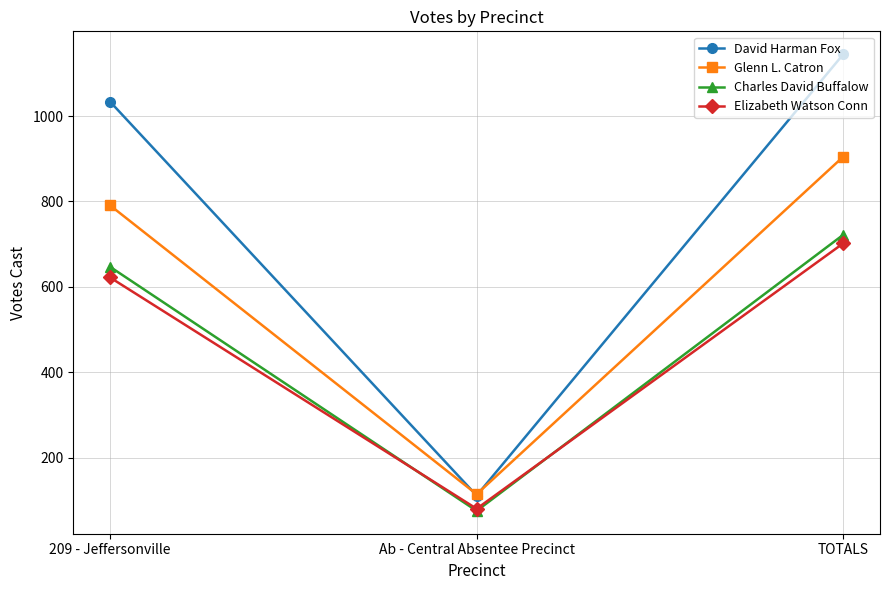

How many lines are shown in the chart?

4